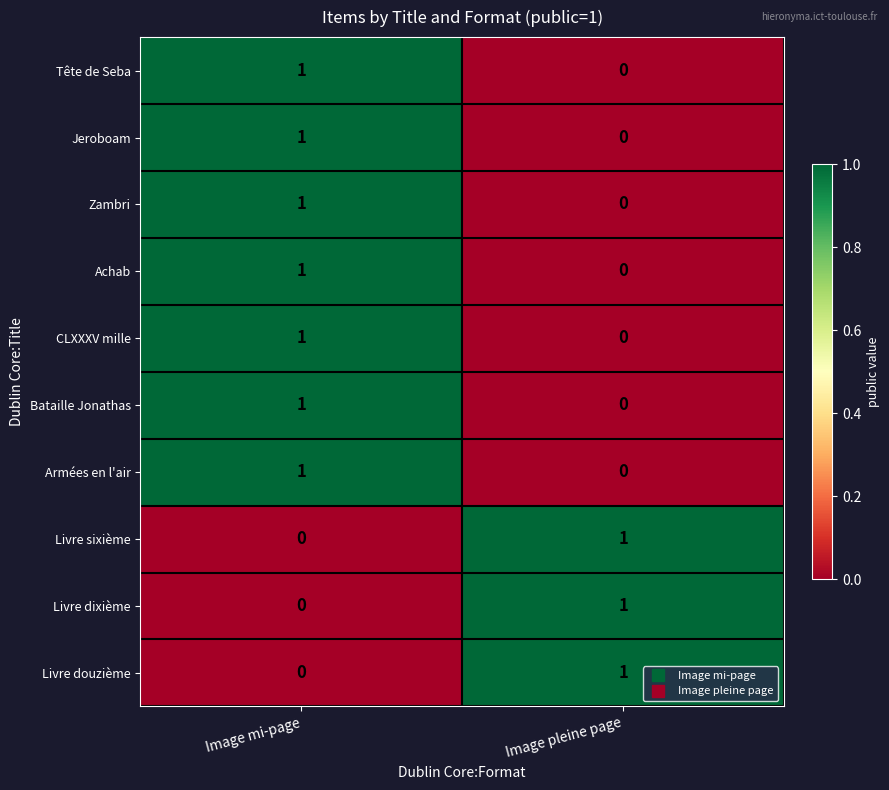

The Livre sixième series shows 0 at Image pleine page. True or false?

False